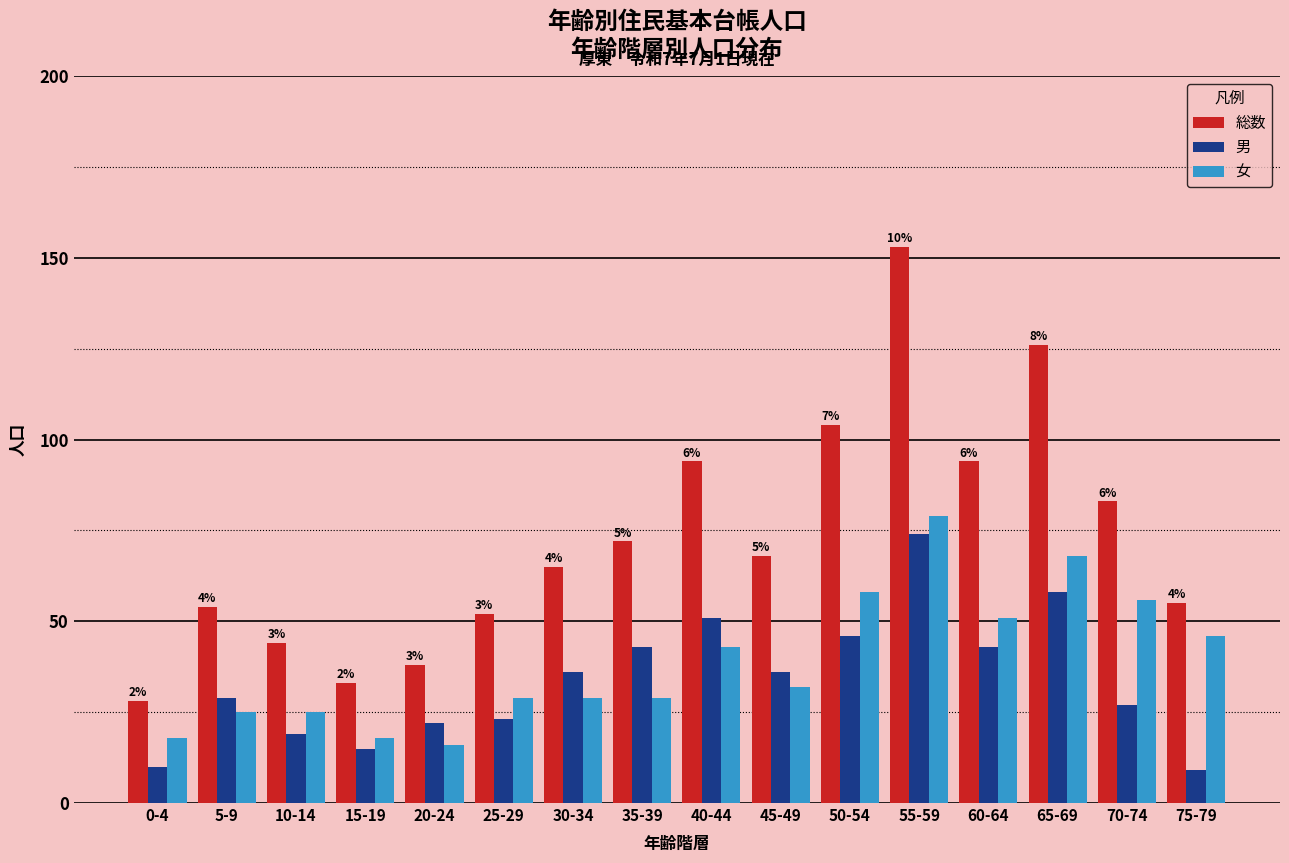

What is the lowest value of the 総数 series?

28